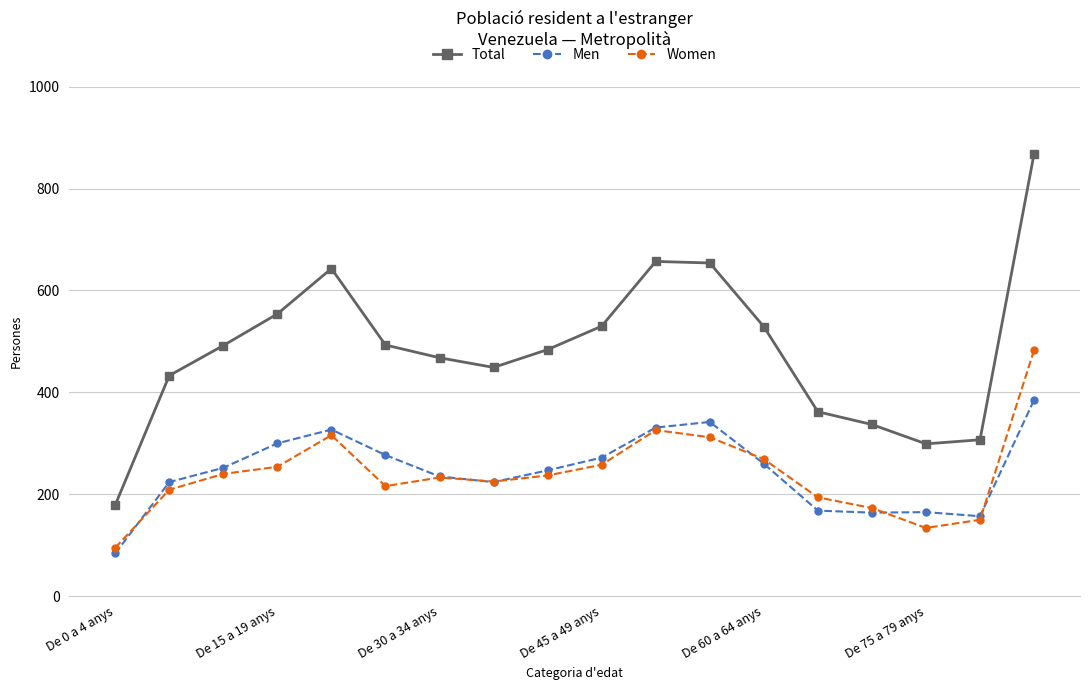

Which series has the widest spread of values?

Total